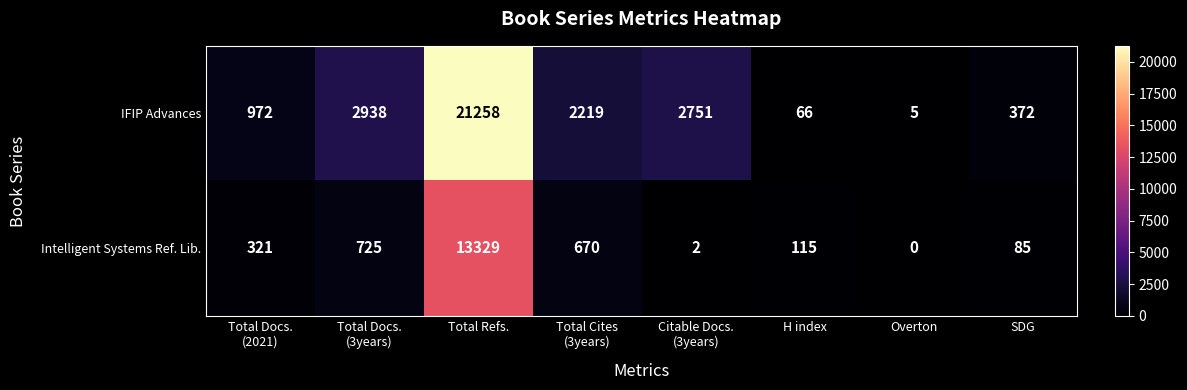

Which series changed the most between Total Docs.
(3years) and SDG?

IFIP Advances